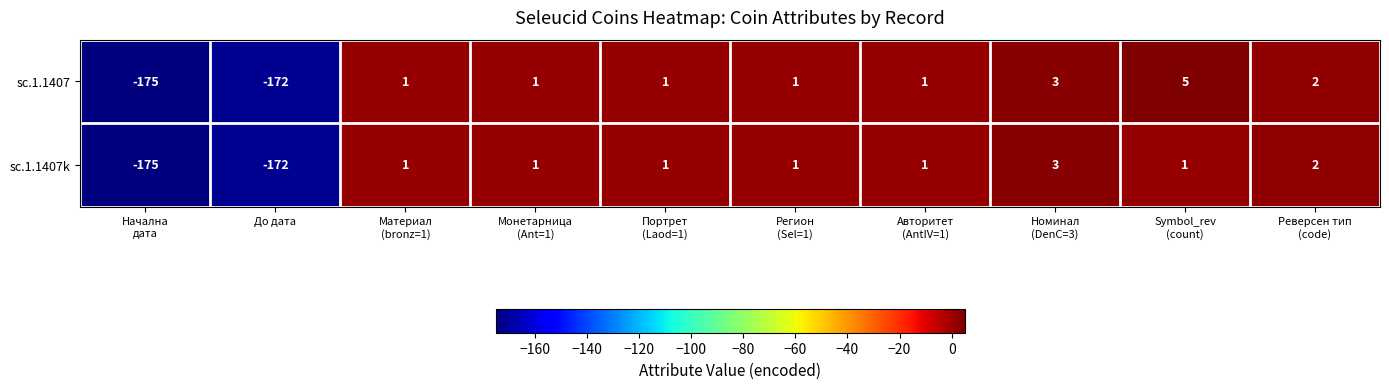

Which series has the largest total across all categories?

sc.1.1407